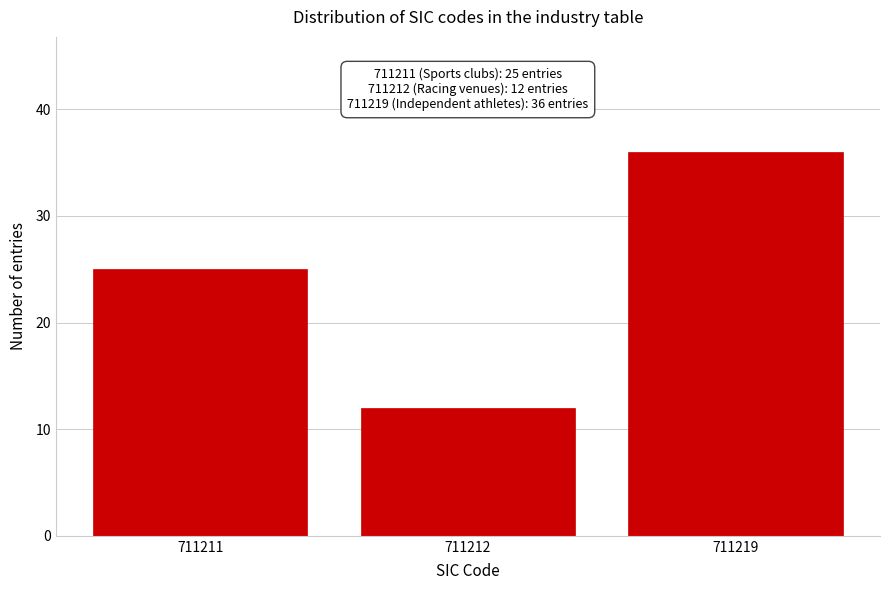

Reading left to right, list all the values displayed in this chart.

711211=25	711212=12	711219=36